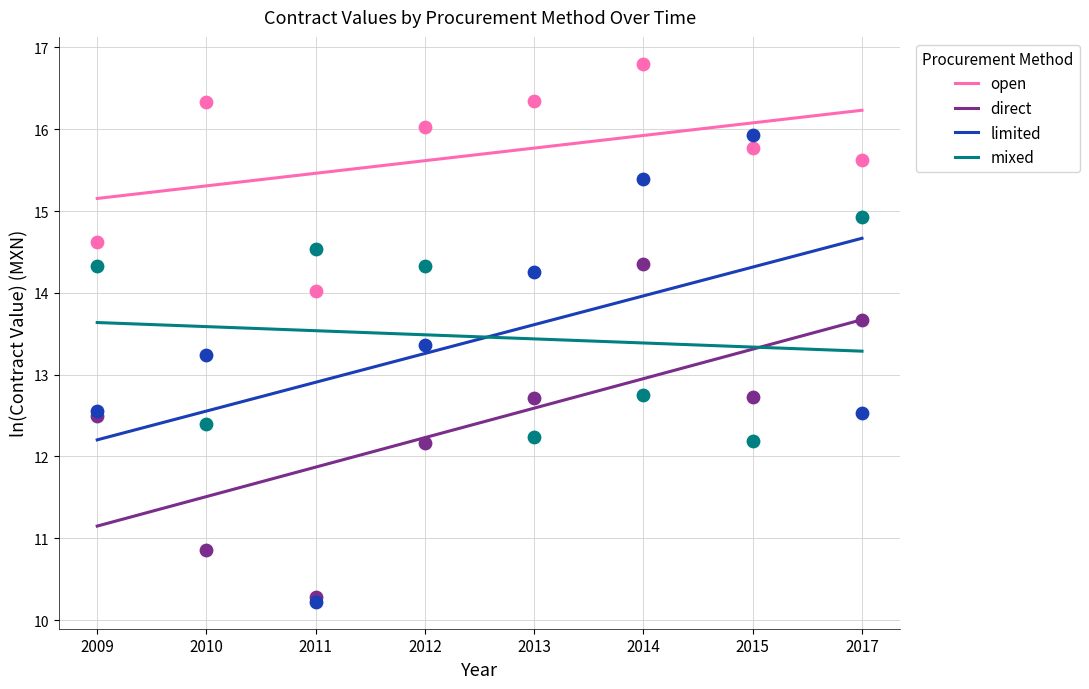

At how many categories does at least one series exceed 13?

8